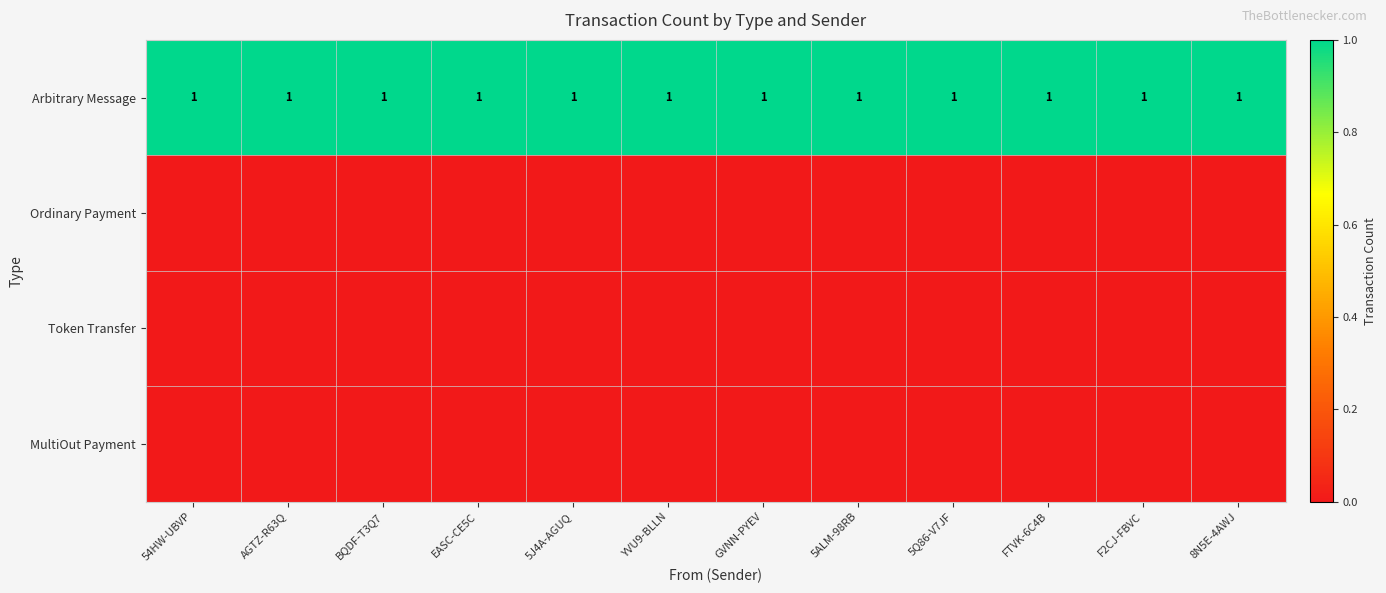

What is the minimum value for Arbitrary Message?

1